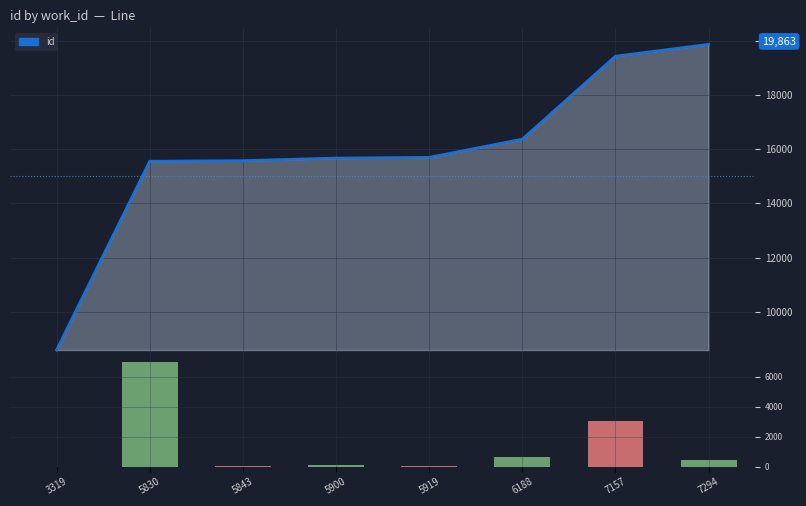

How many data points in vol are less than 436?

4